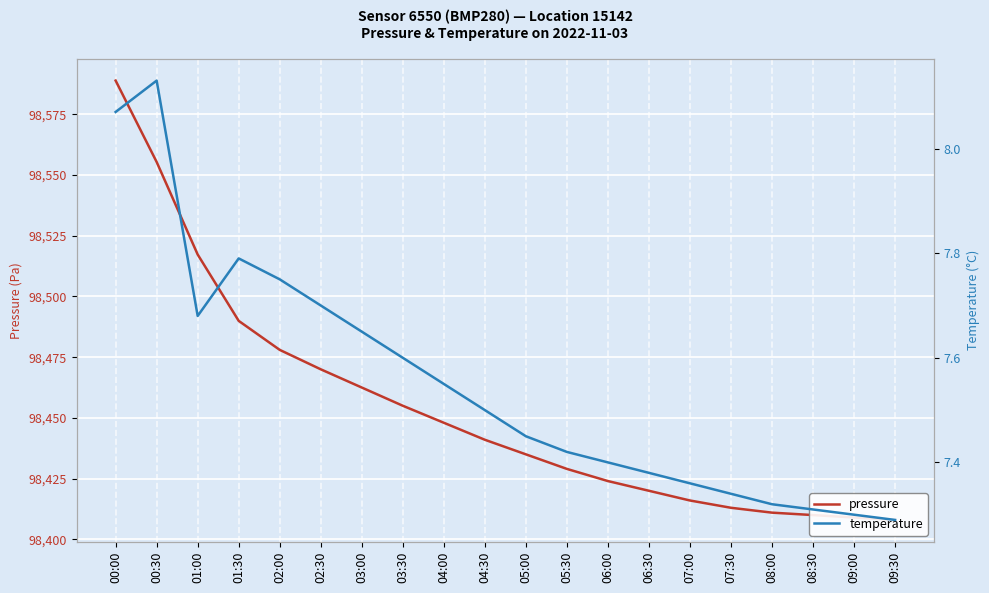

What is the difference between the maximum and second lowest values in the pressure series?

179.8